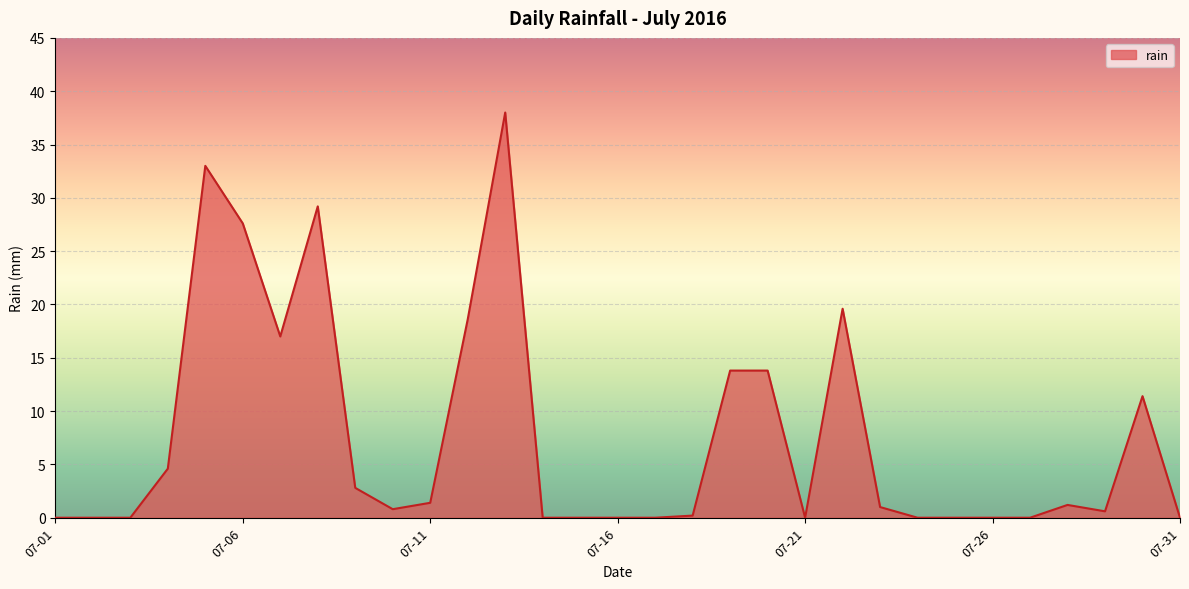

What is the difference between the maximum and minimum values?

38.0